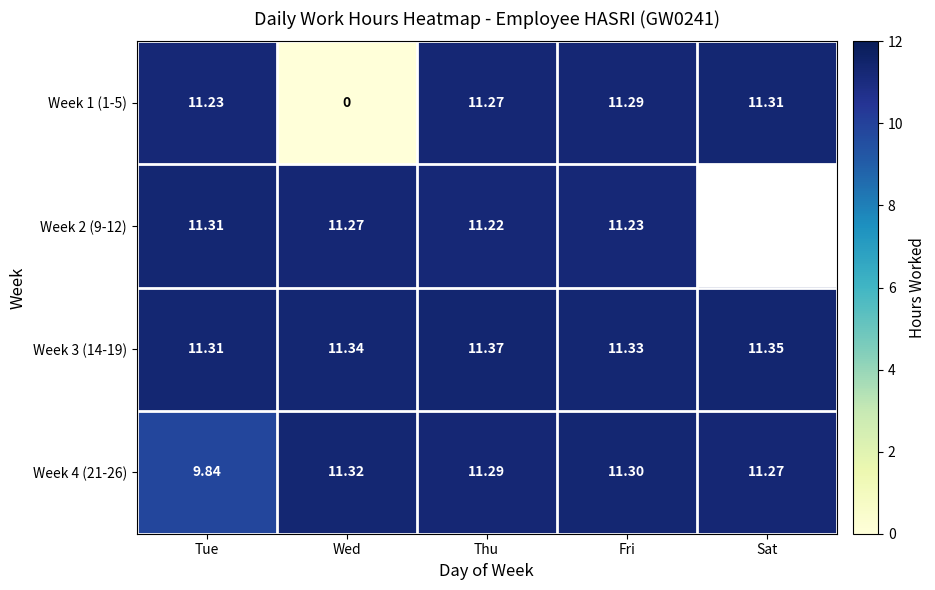

Where is Week 4 (21-26) nearest to the value 10?

Tue